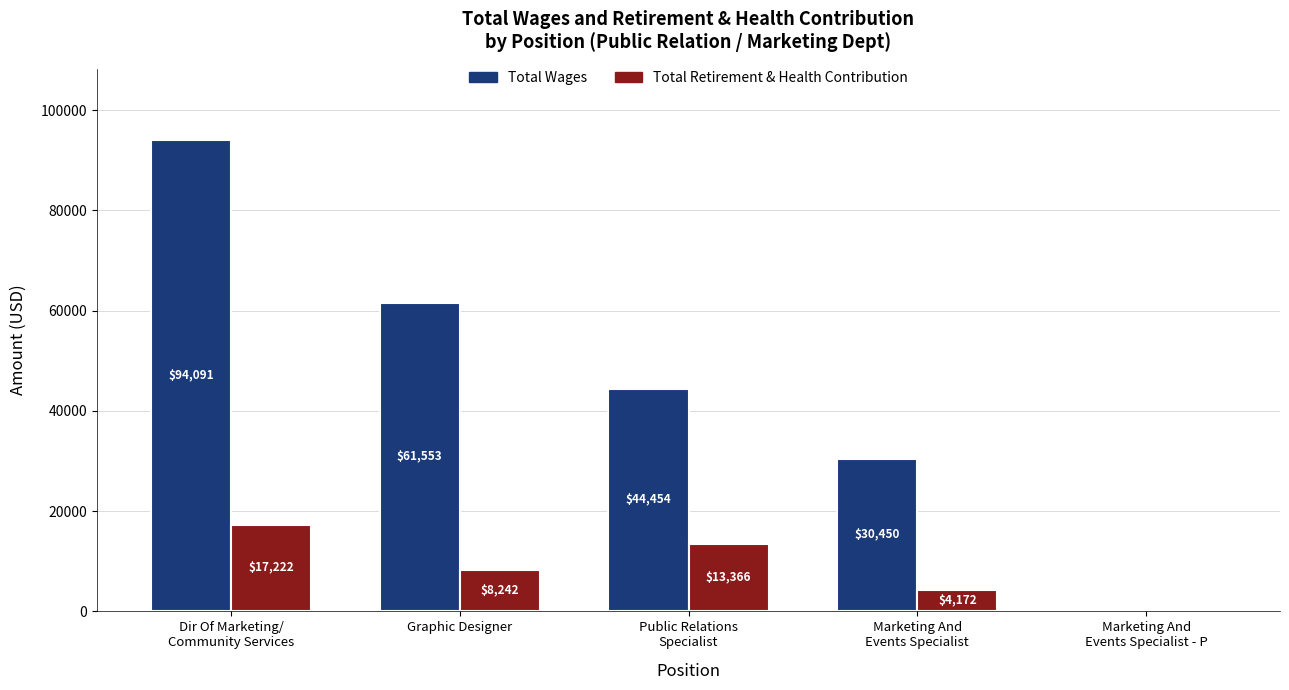

Which series has the largest total across all categories?

Total Wages